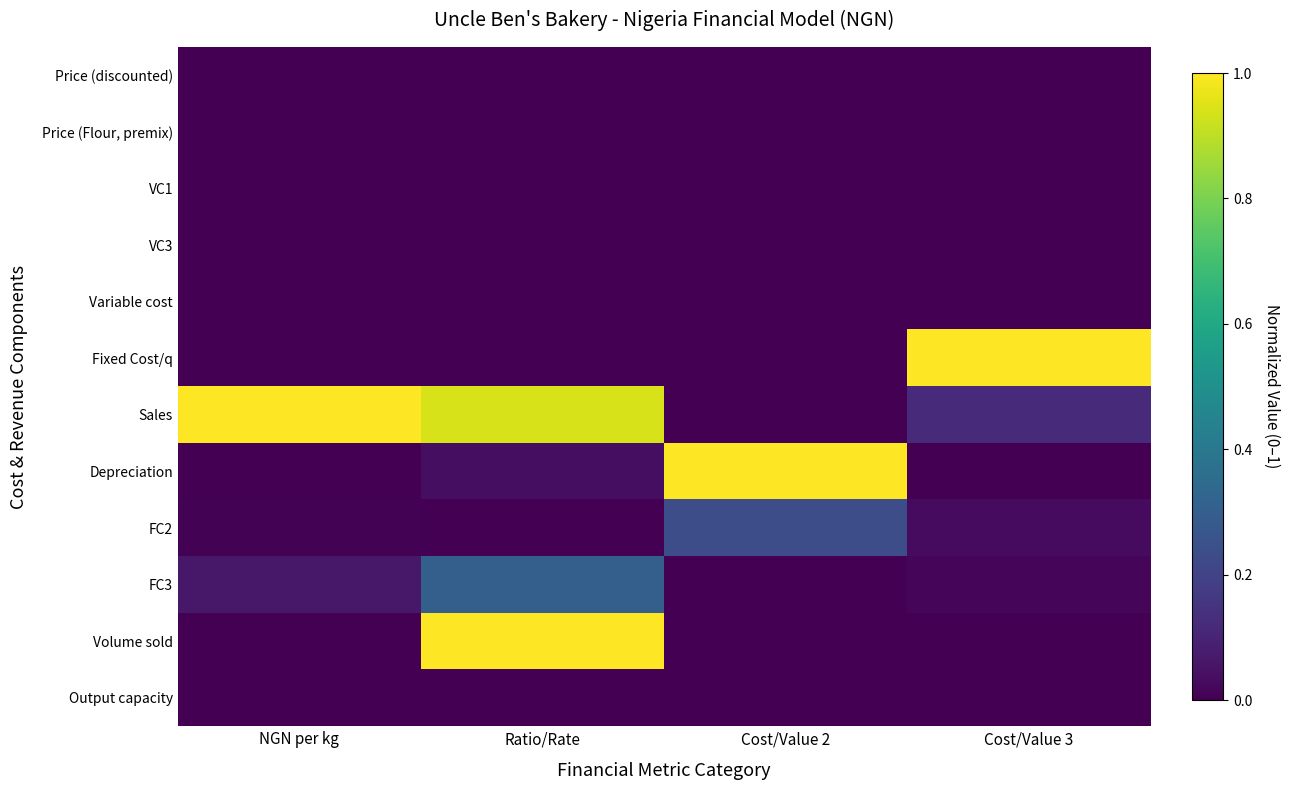

How many categories are shown in the chart?

4